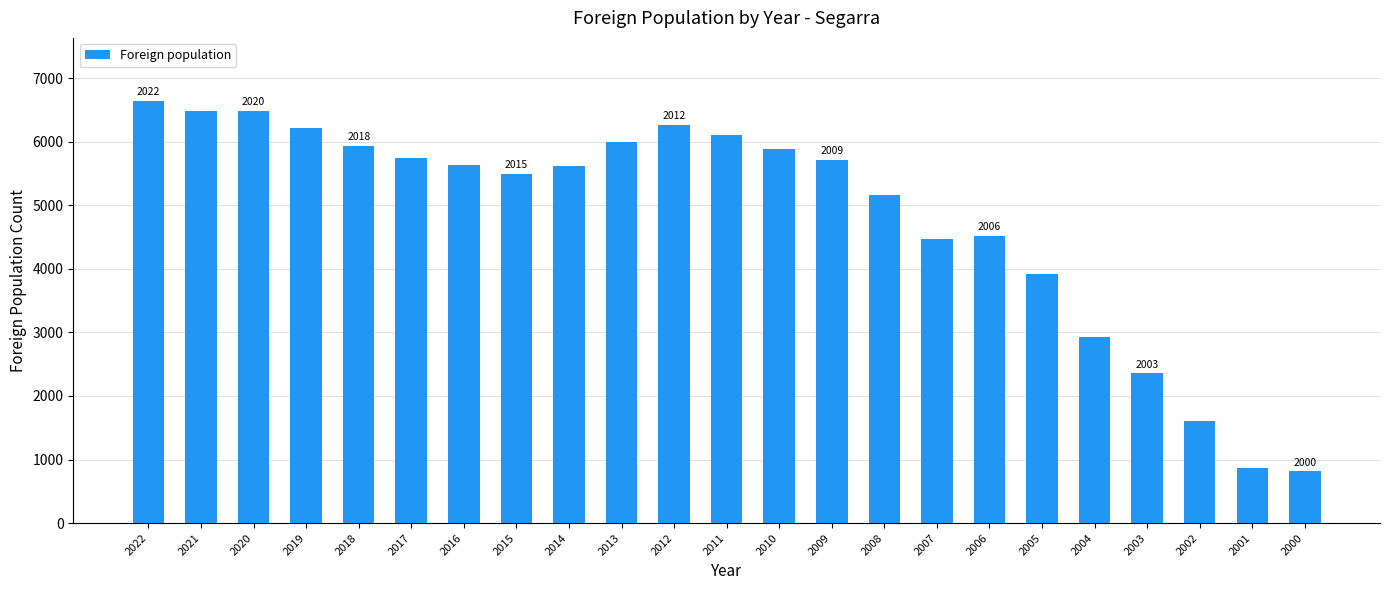

What is the ratio of the value at 2004 to the value at 2003?

1.2